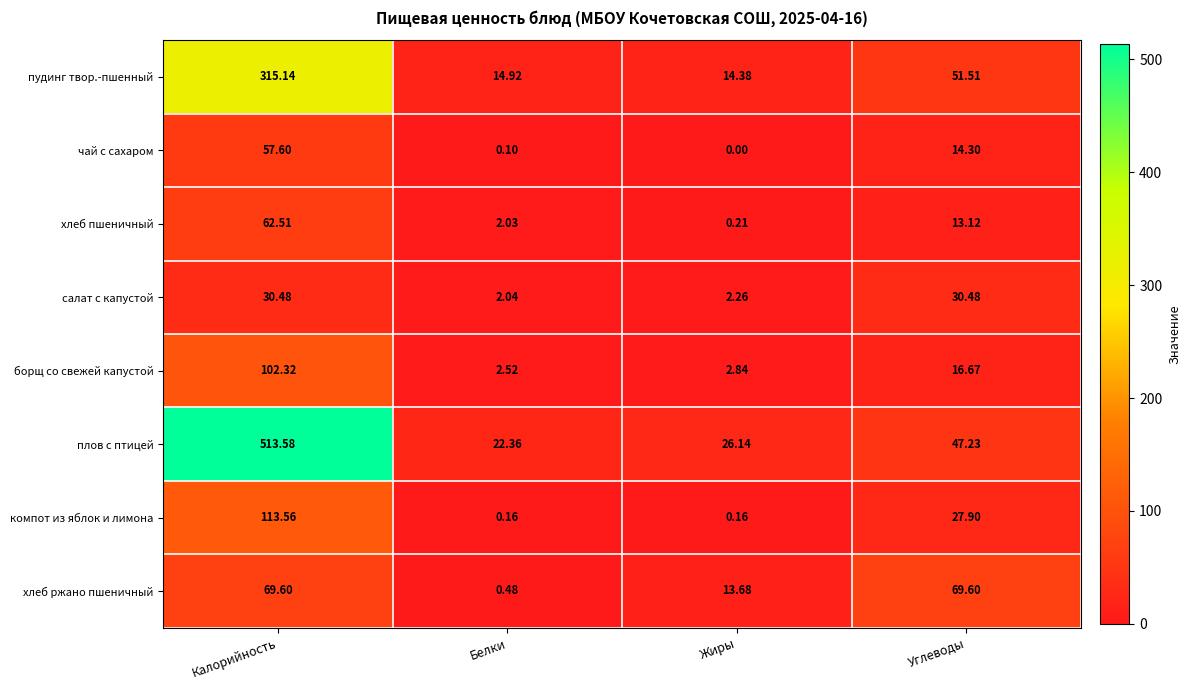

Which label corresponds to the smallest value in the chart?

Жиры